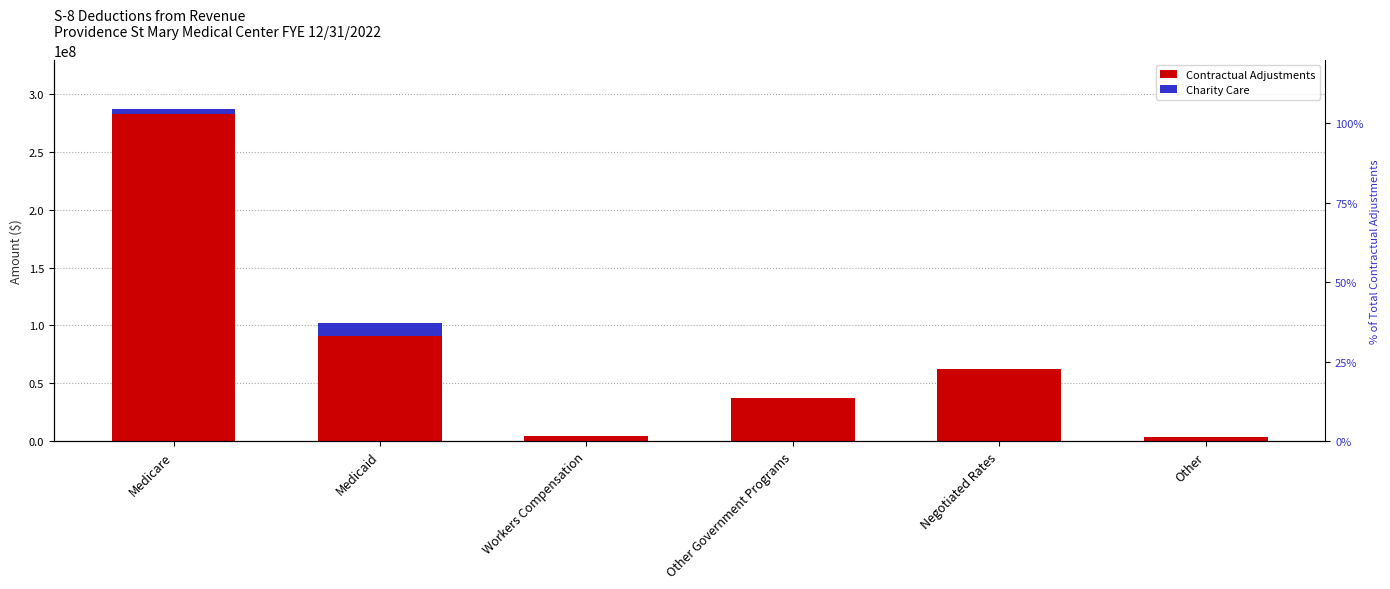

How many series are shown in this chart?

2